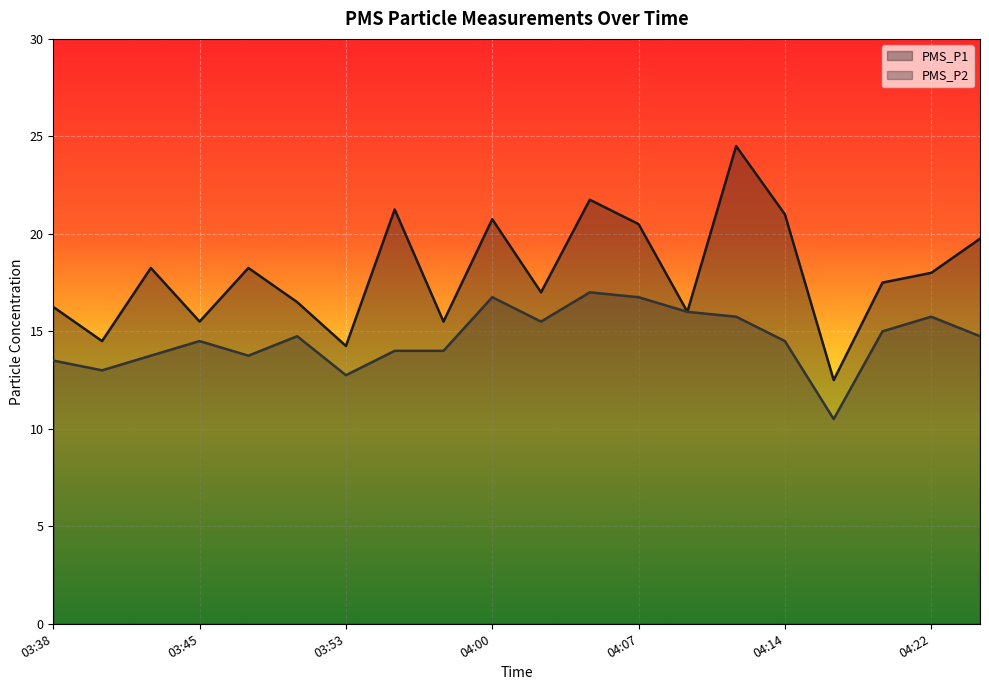

How many lines are shown in the chart?

2